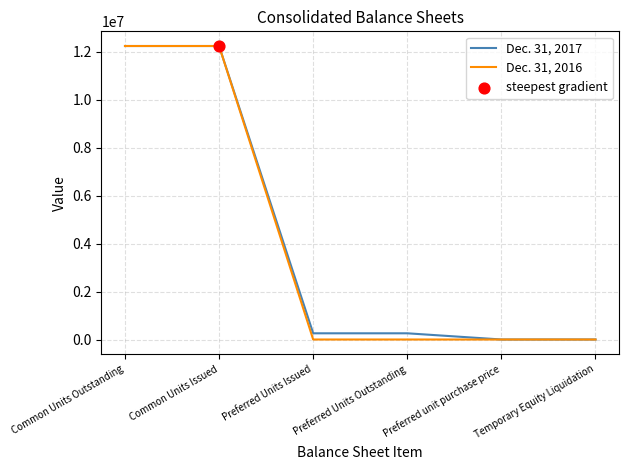

Which series has the widest spread of values?

Dec. 31, 2016